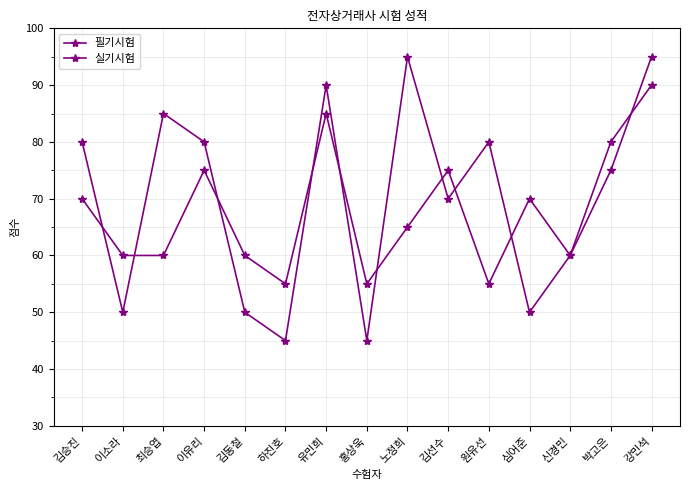

After their last crossing, which series has the higher values: 필기시험 or 실기시험?

필기시험